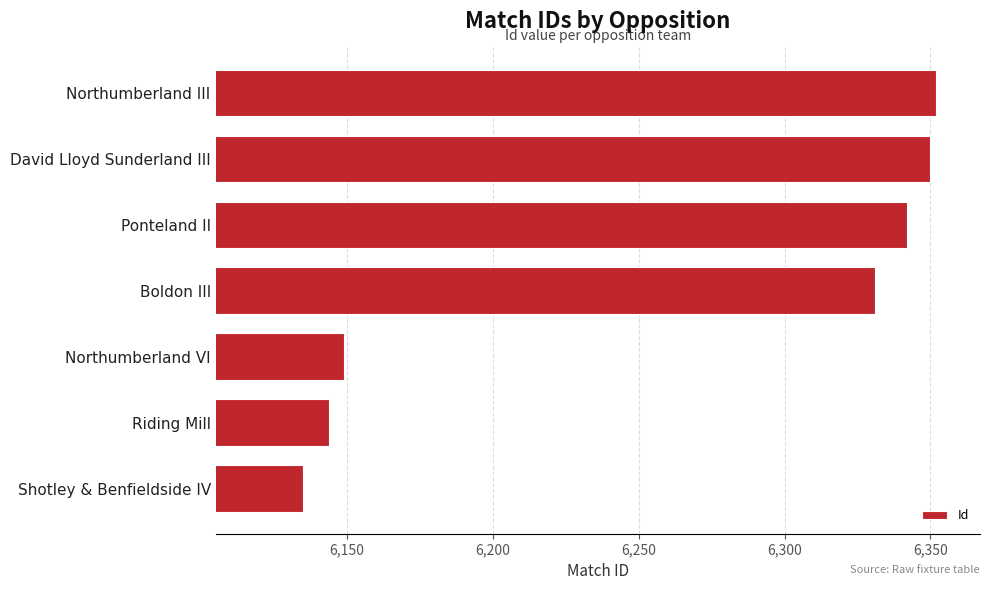

Reading bottom to top, transcribe all the data shown in this chart.

Shotley & Benfieldside IV=6135	Riding Mill=6144	Northumberland VI=6149	Boldon III=6331	Ponteland II=6342	David Lloyd Sunderland III=6350	Northumberland III=6352